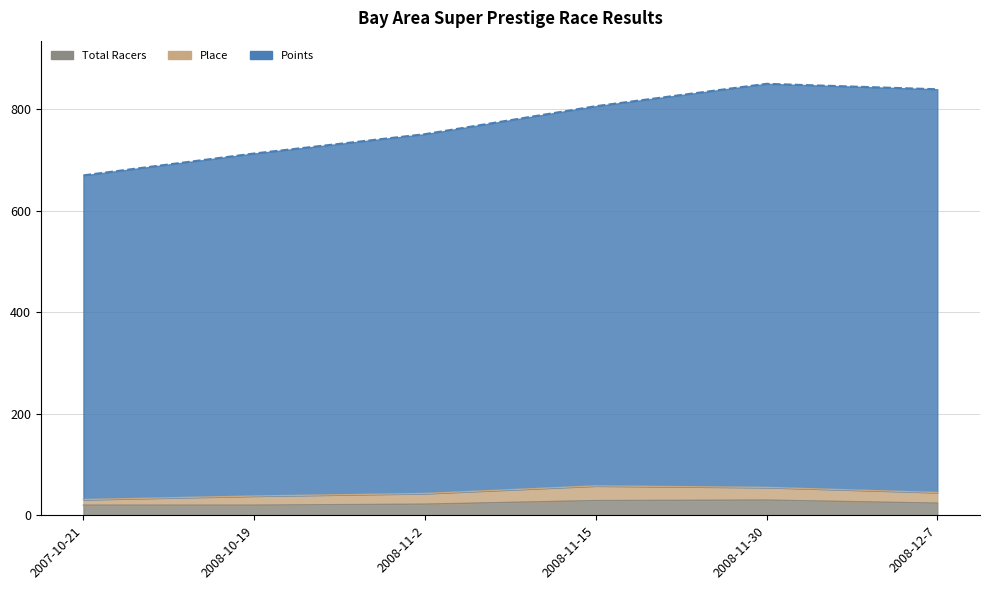

Between 2007-10-21 and 2008-11-30, which series saw the biggest shift?

Points